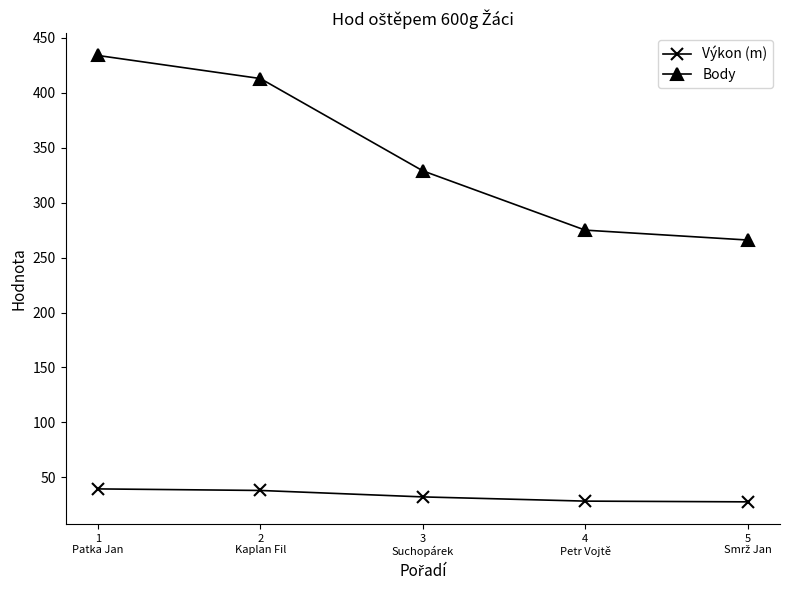

What is the maximum value shown in the chart?

434.0